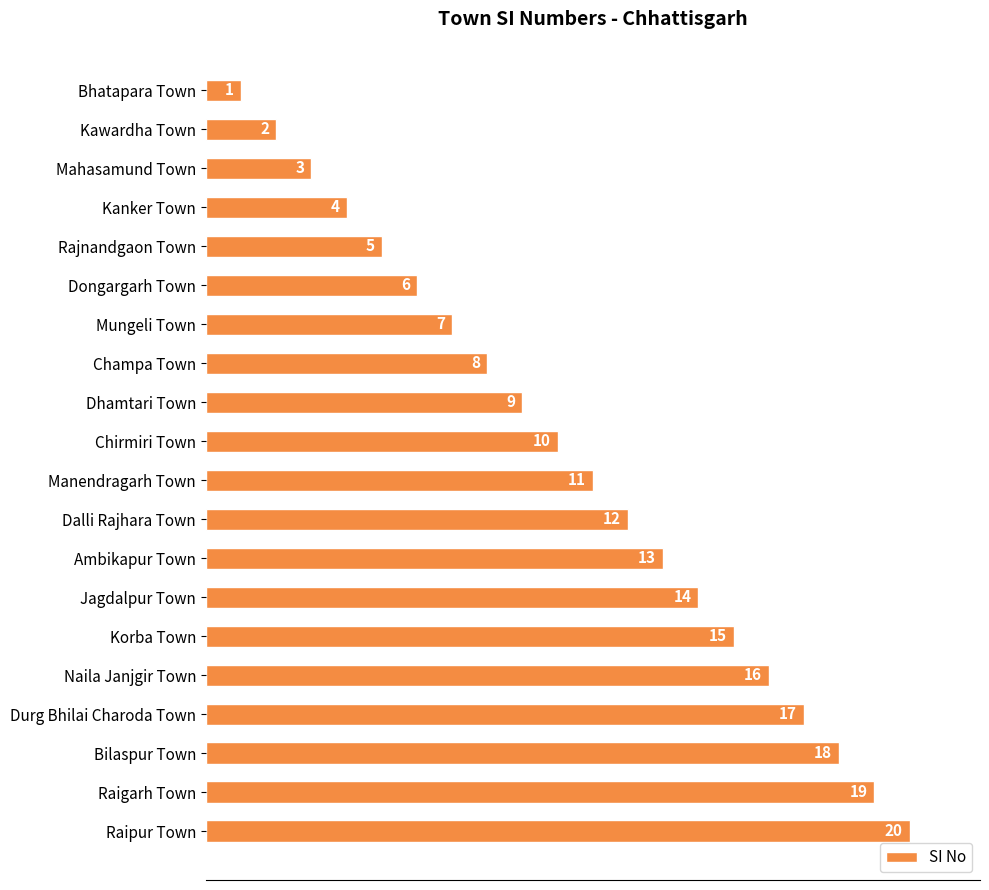

Are the bars grouped side by side (vs. stacked)?

No